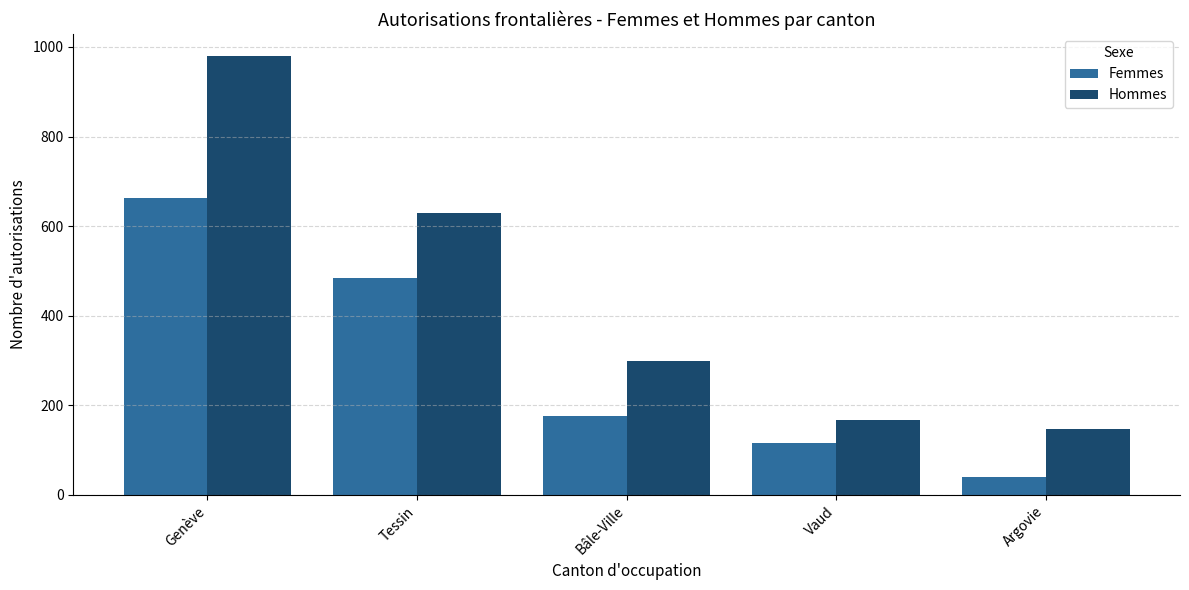

What is the value of the Femmes bar at the 3rd from the left?

177